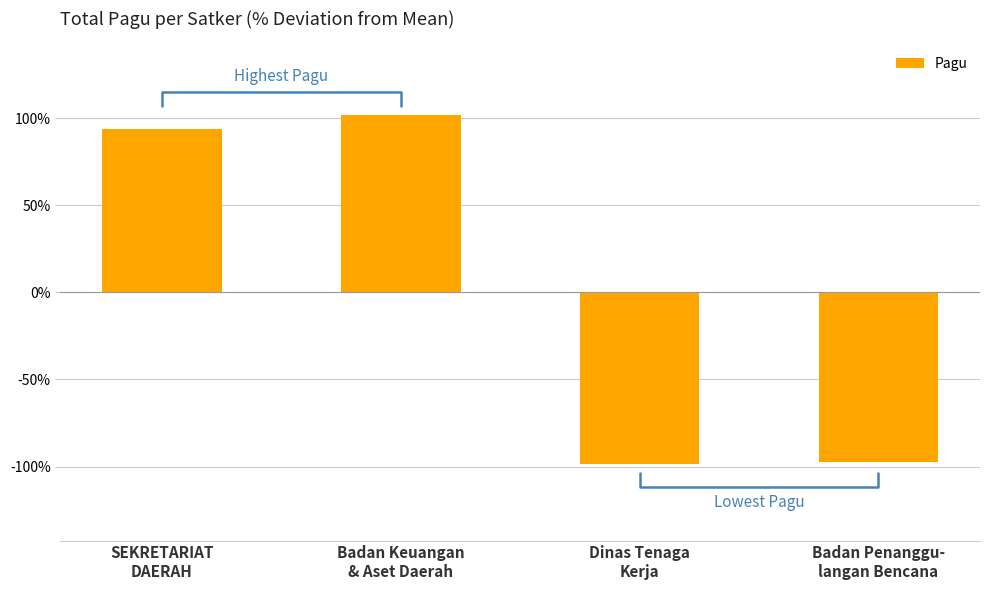

How many data points are less than 93?

2